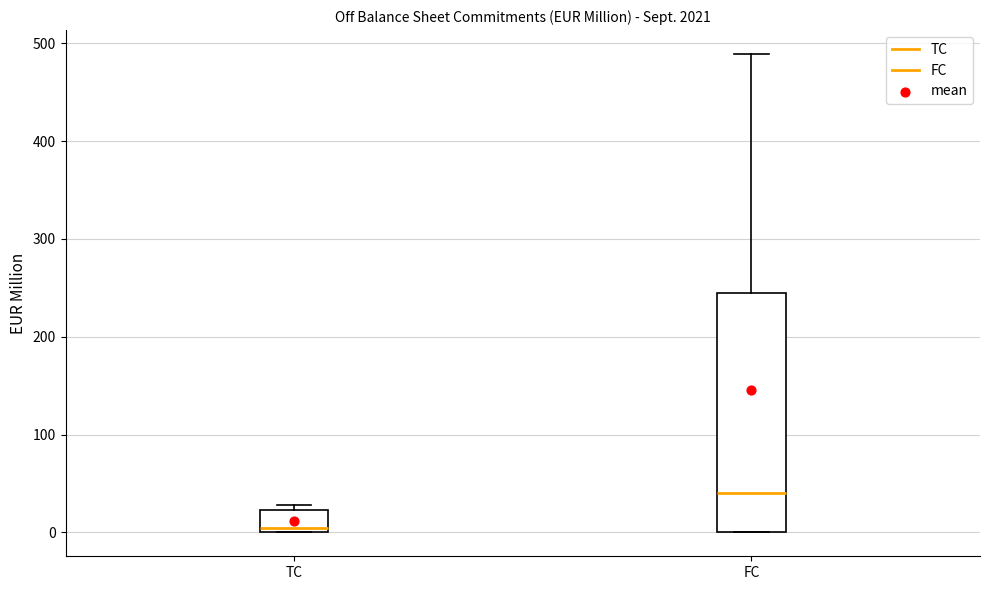

Which box is the tallest, from its lower edge to its upper edge?

FC